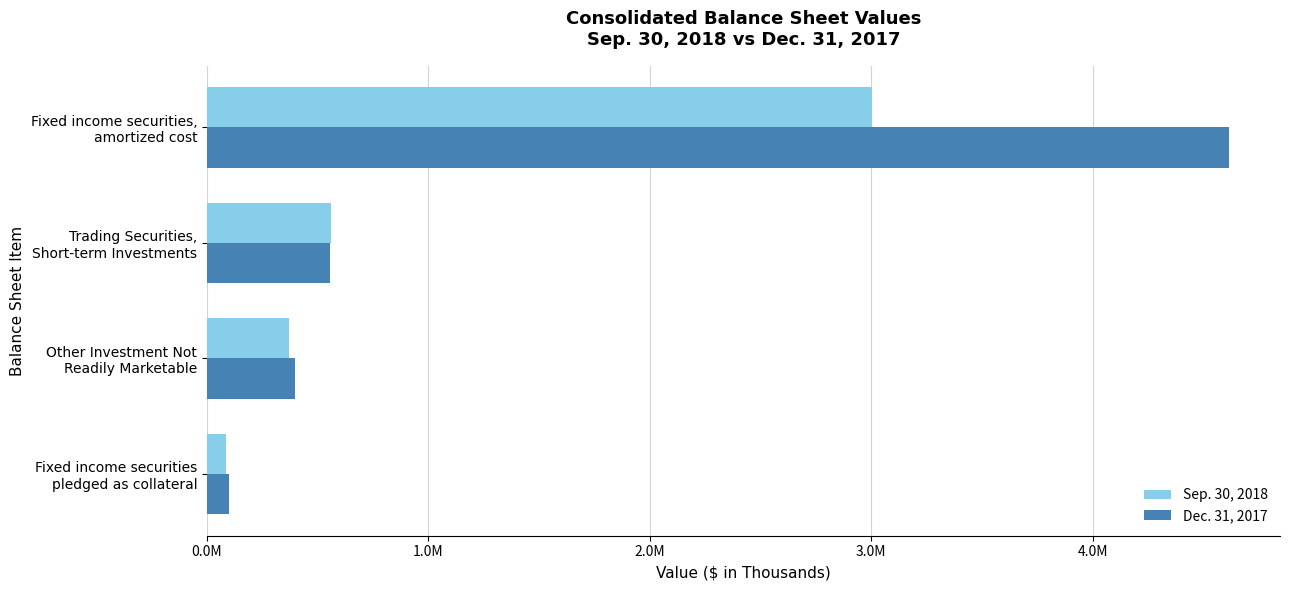

What are all the series names shown in the legend?

Sep. 30, 2018, Dec. 31, 2017